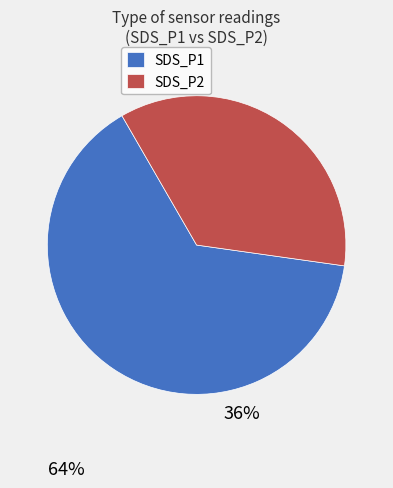

Is the sum of SDS_P1 and SDS_P2 greater than half?

Yes